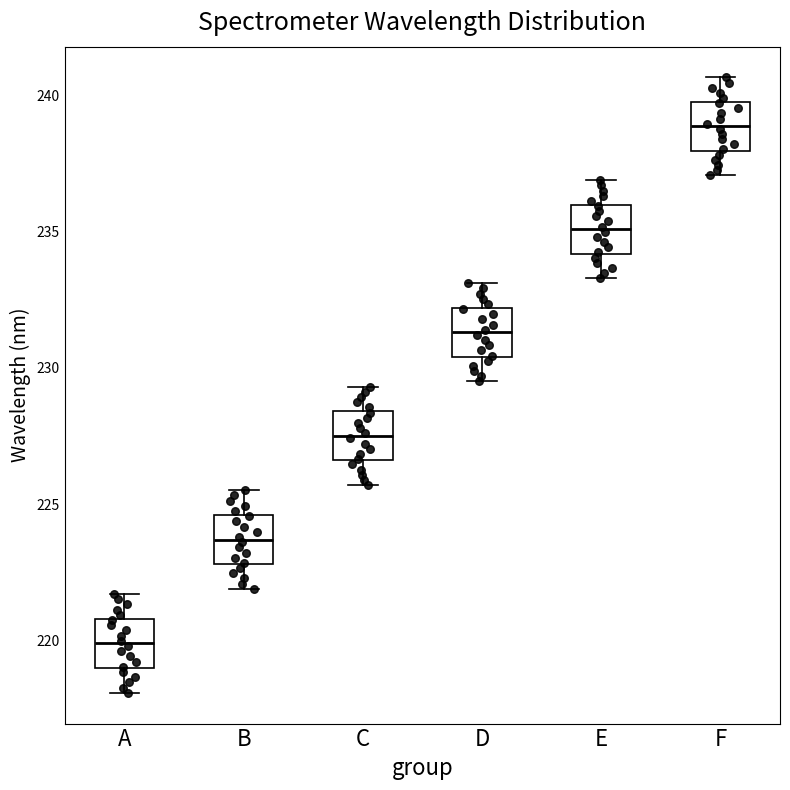

Which box's median line is the highest?

F